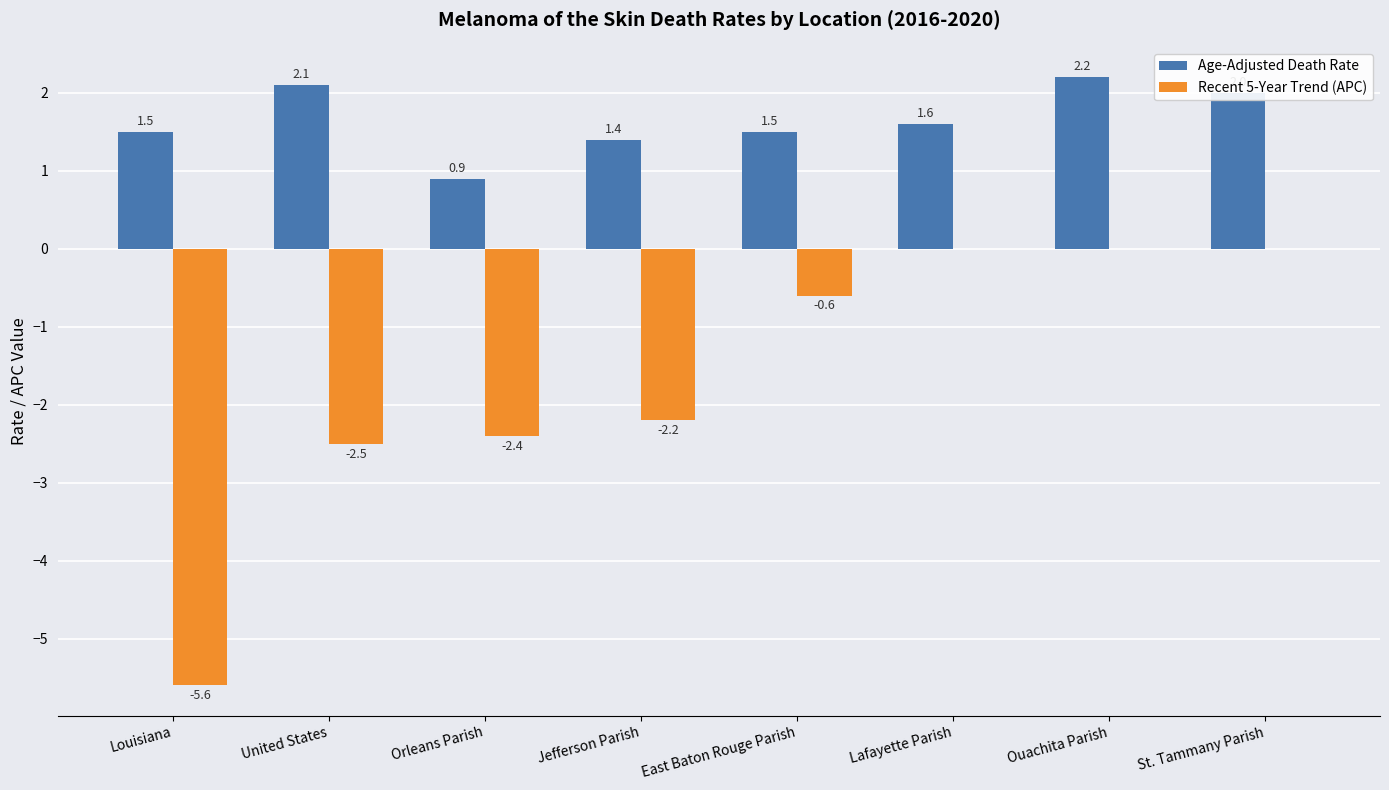

What is the sum of all Recent 5-Year Trend (APC) values?

-13.3